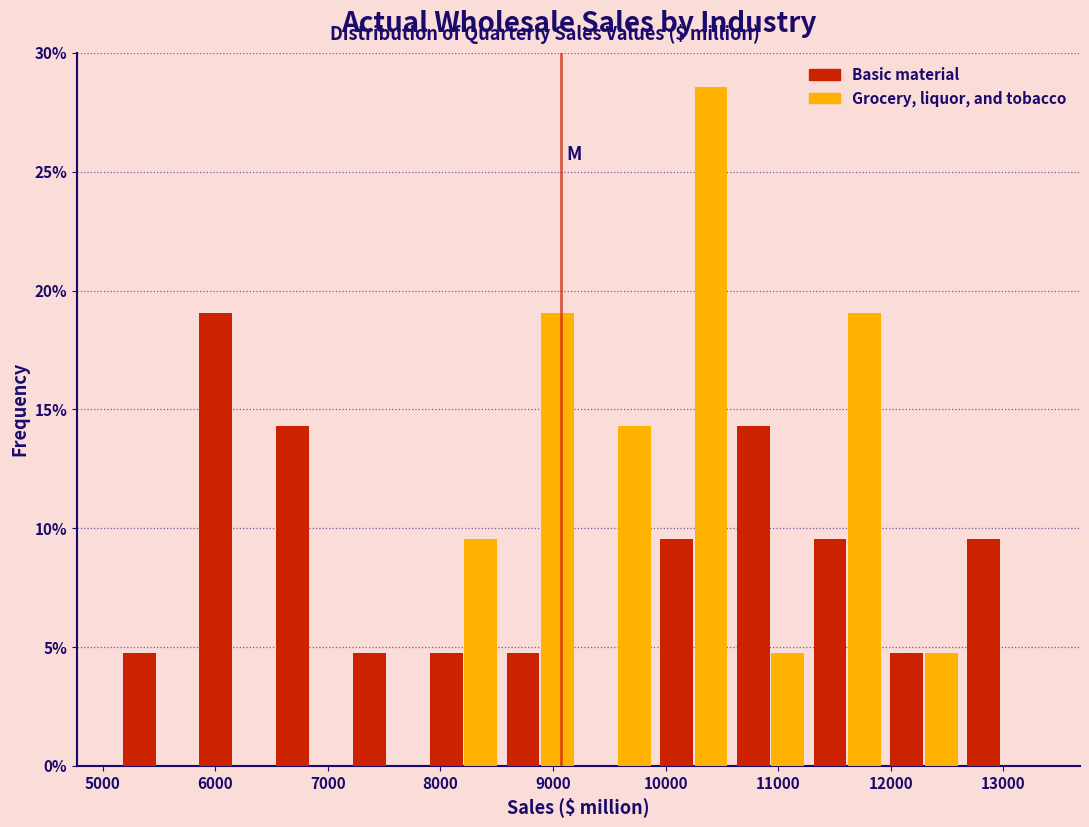

Reading left to right, transcribe this chart: for each range on the x-axis, give the height of each series' bar. Neither the bar edges nor the heights are printed on the chart, so give them approximately, as read against the axes.

5100 to 5800: Basic material=5.0	Grocery, liquor, and tobacco=0
5800 to 6500: Basic material=19.0	Grocery, liquor, and tobacco=0
6500 to 7200: Basic material=14.5	Grocery, liquor, and tobacco=0
7200 to 7900: Basic material=5.0	Grocery, liquor, and tobacco=0
7900 to 8500: Basic material=5.0	Grocery, liquor, and tobacco=9.5
8500 to 9200: Basic material=5.0	Grocery, liquor, and tobacco=19.0
9200 to 9900: Basic material=0	Grocery, liquor, and tobacco=14.5
9900 to 10600: Basic material=9.5	Grocery, liquor, and tobacco=28.5
10600 to 11300: Basic material=14.5	Grocery, liquor, and tobacco=5.0
11300 to 12000: Basic material=9.5	Grocery, liquor, and tobacco=19.0
12000 to 12600: Basic material=5.0	Grocery, liquor, and tobacco=5.0
12600 to 13300: Basic material=9.5	Grocery, liquor, and tobacco=0